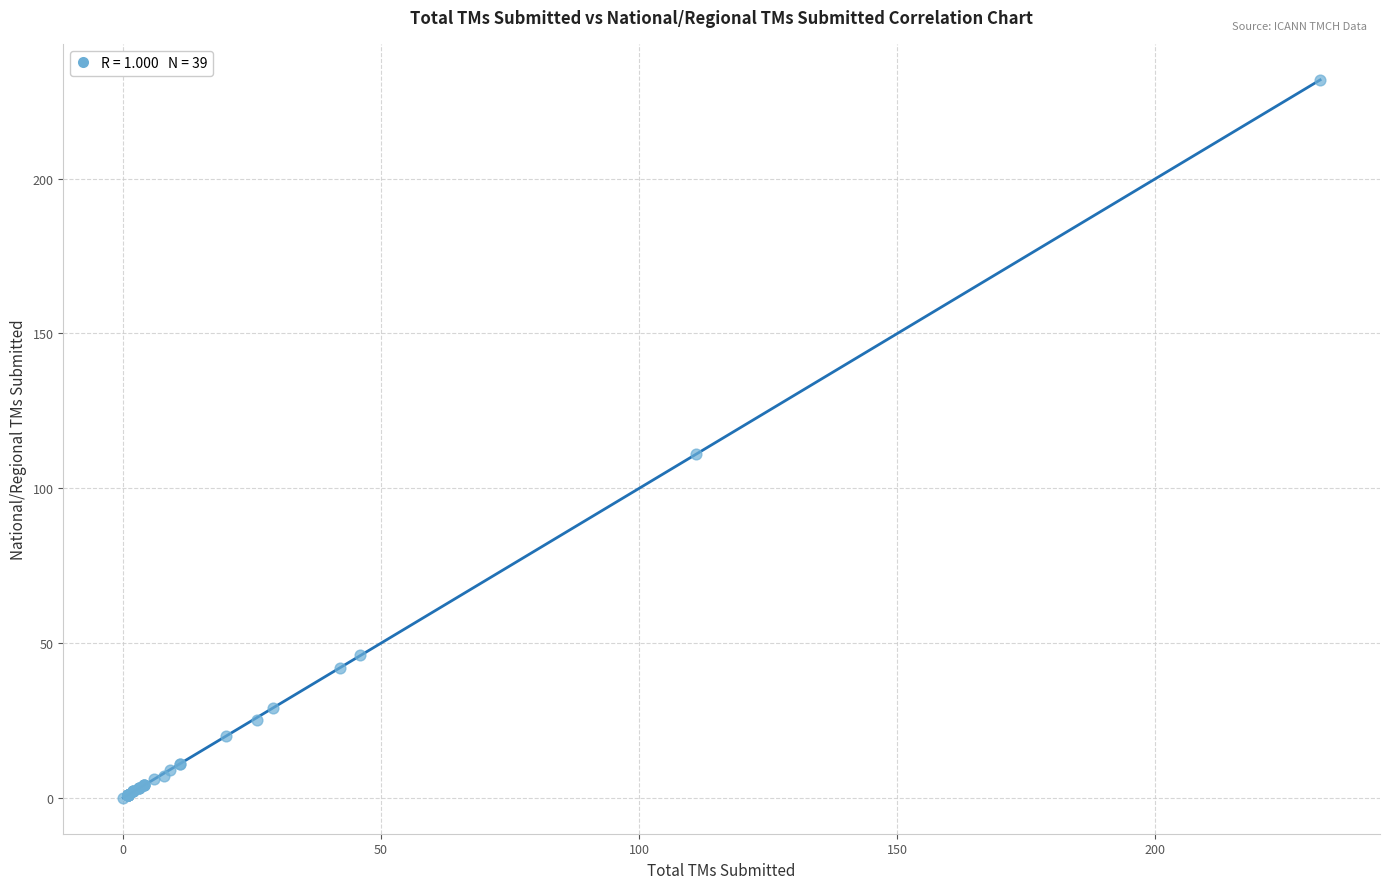

What Y value in the scatter plot is closest to 116?

111